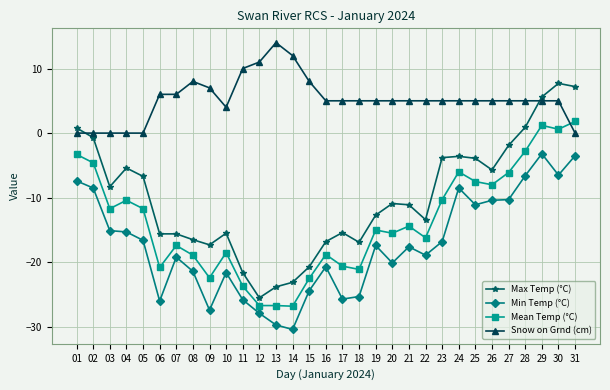

How many values in the Mean Temp (°C) series exceed -15?

15